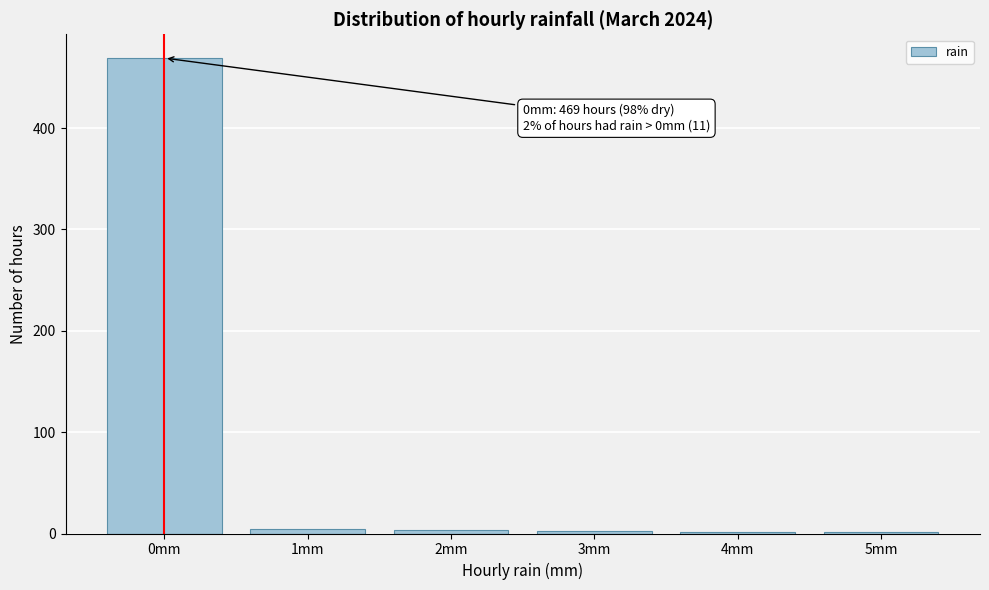

What is the maximum value shown in the chart?

469